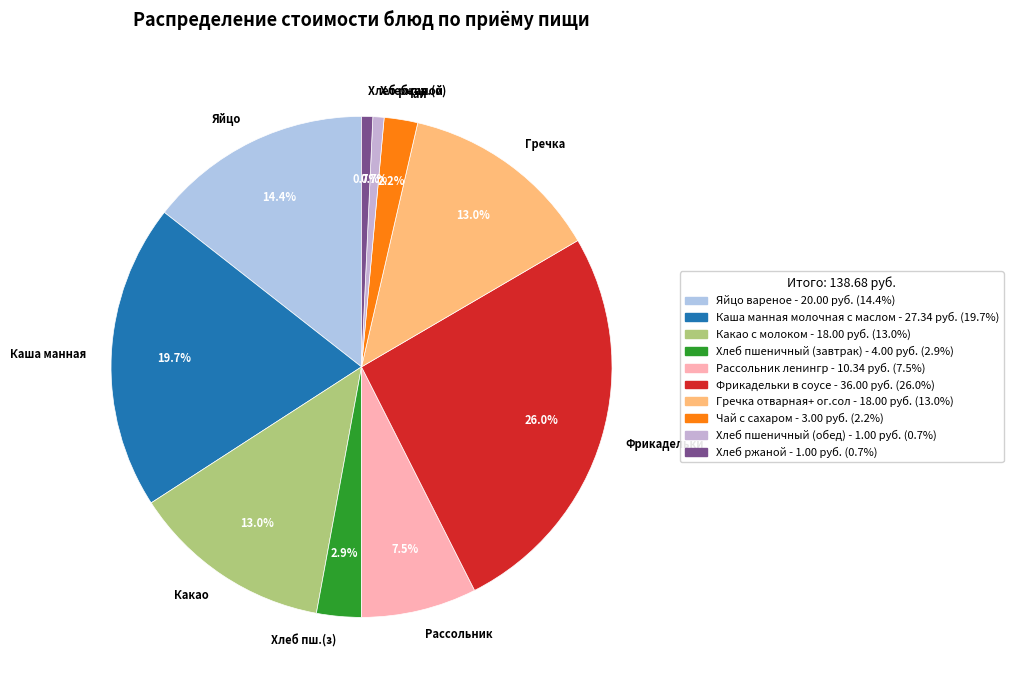

To the nearest percent, what is the average slice percentage?

10%